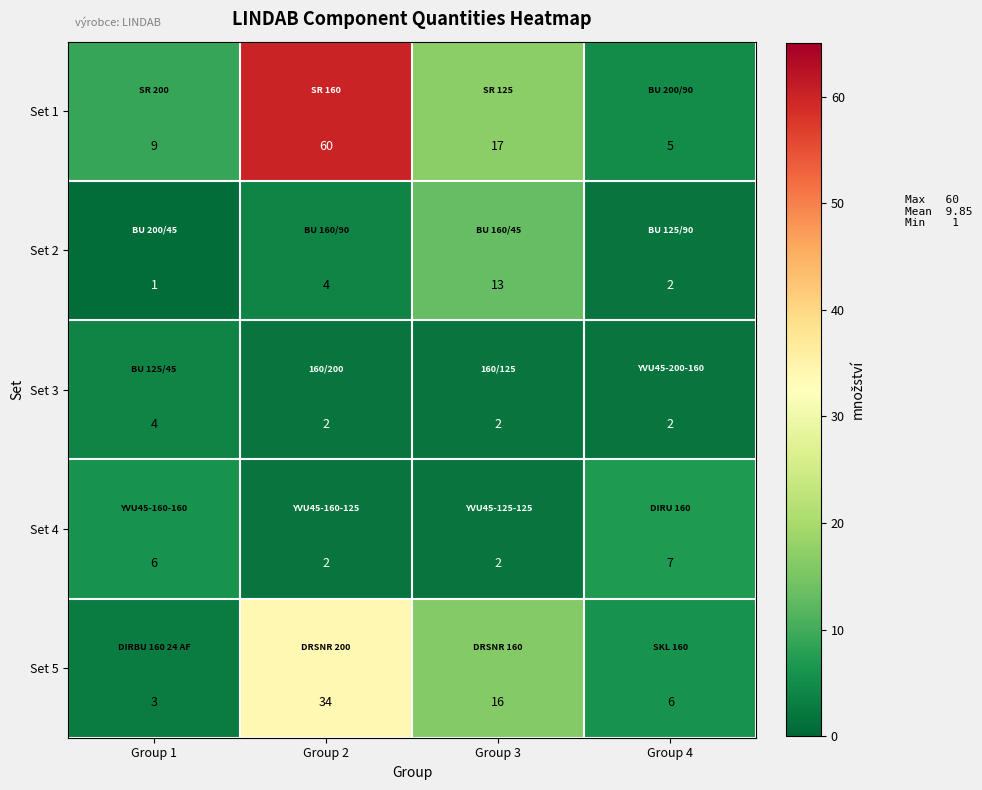

List the series in order of their peak value, highest first.

Set 1, Set 5, Set 2, Set 4, Set 3